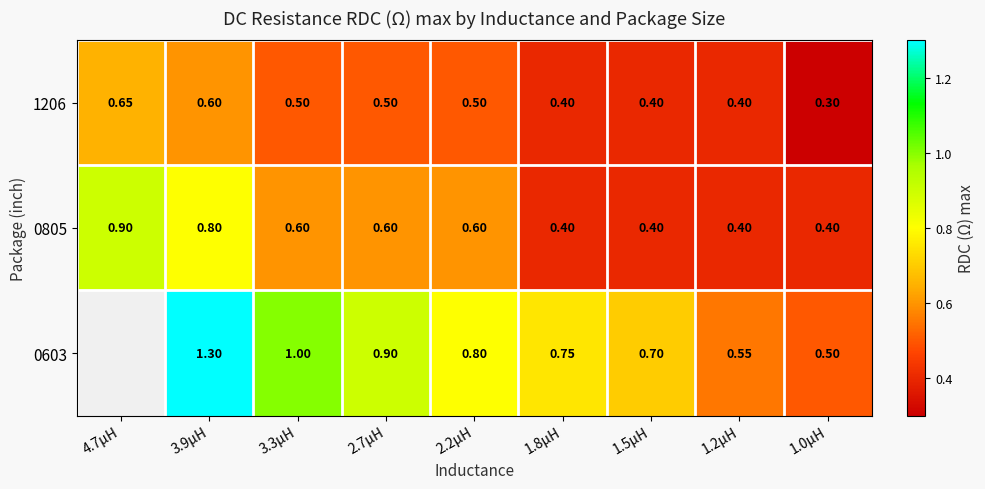

Is the value of 0805 at 4.7µH greater than the value of 1206 at 1.8µH?

Yes